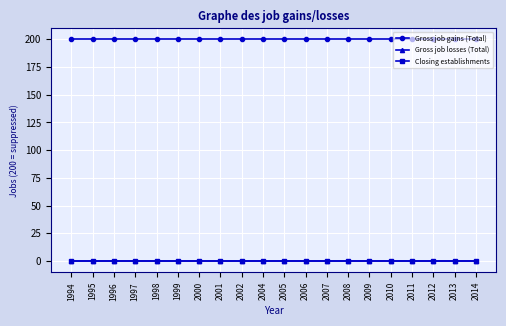

Which has a higher value, 1999 or 2008?

1999